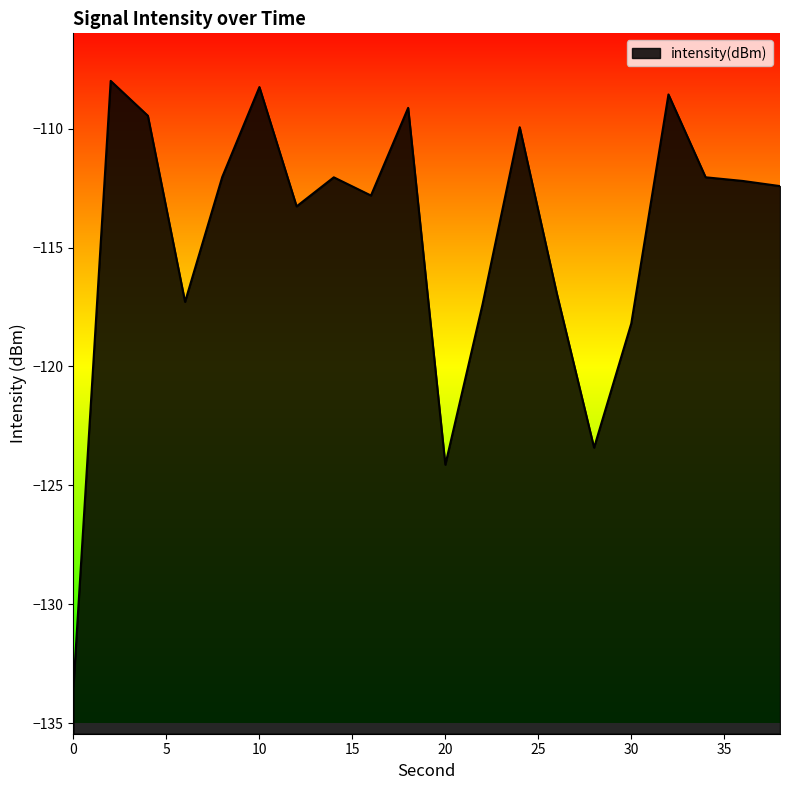

Does the chart display data point markers on the line(s)?

No